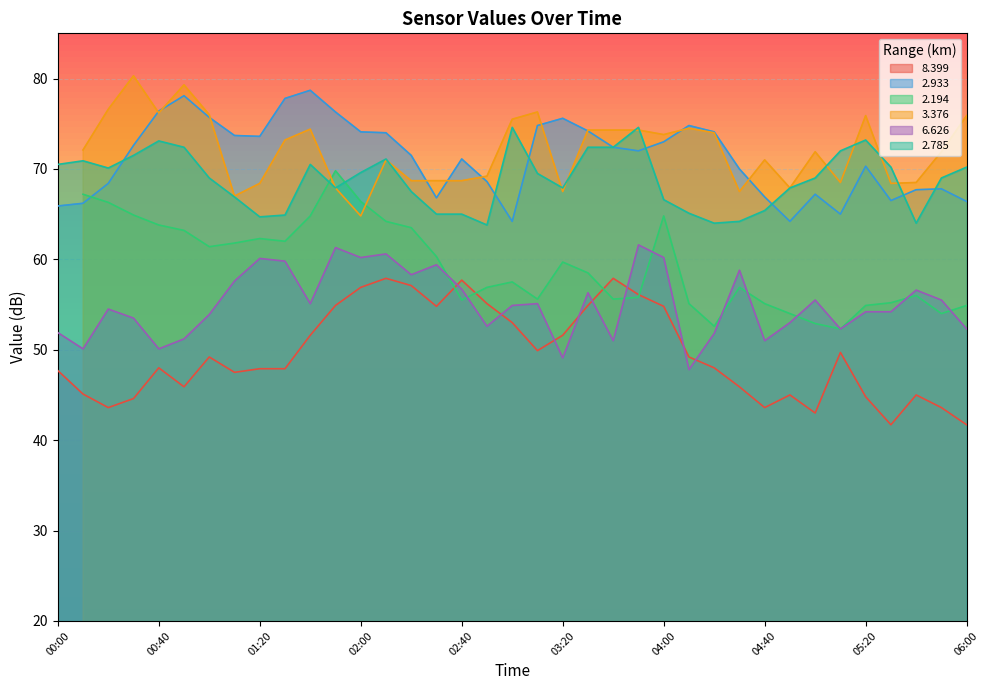

The   2.933 series shows 36.0 at 04:50. True or false?

False